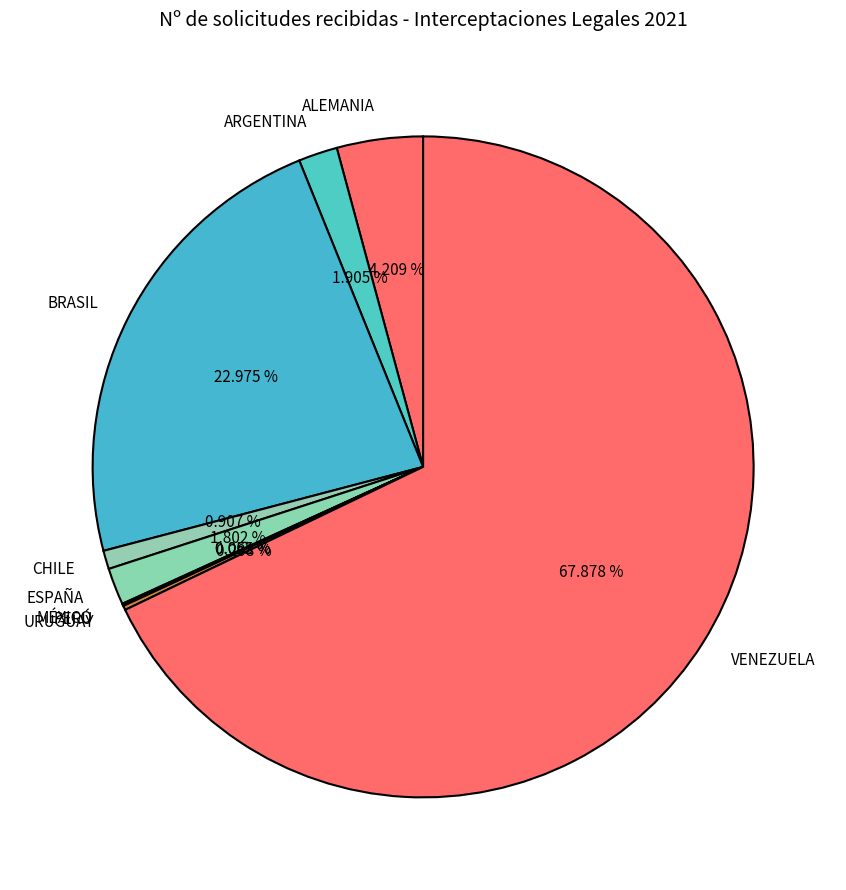

What is the largest slice in the pie chart?

VENEZUELA